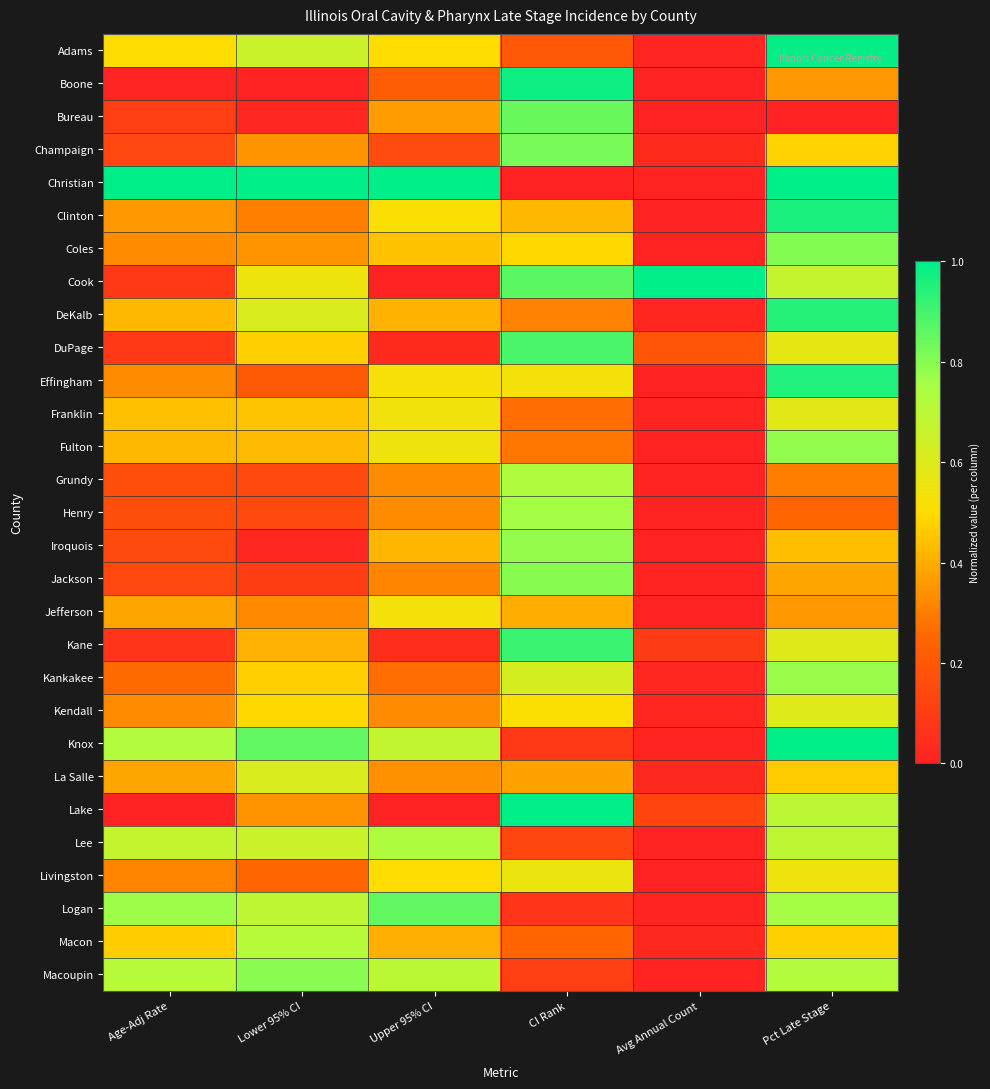

How many series are shown in this chart?

29